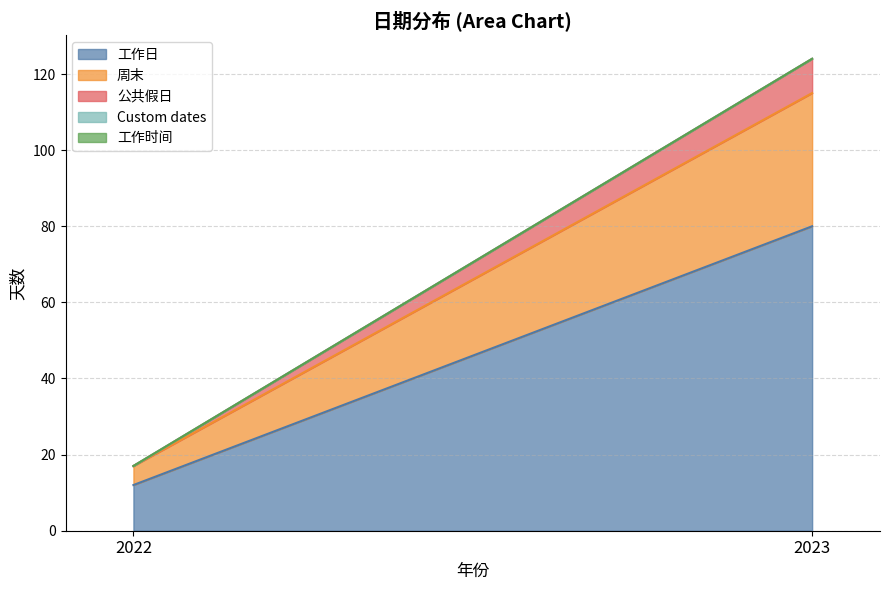

What is the difference between the maximum and minimum values in the 周末 series?

30